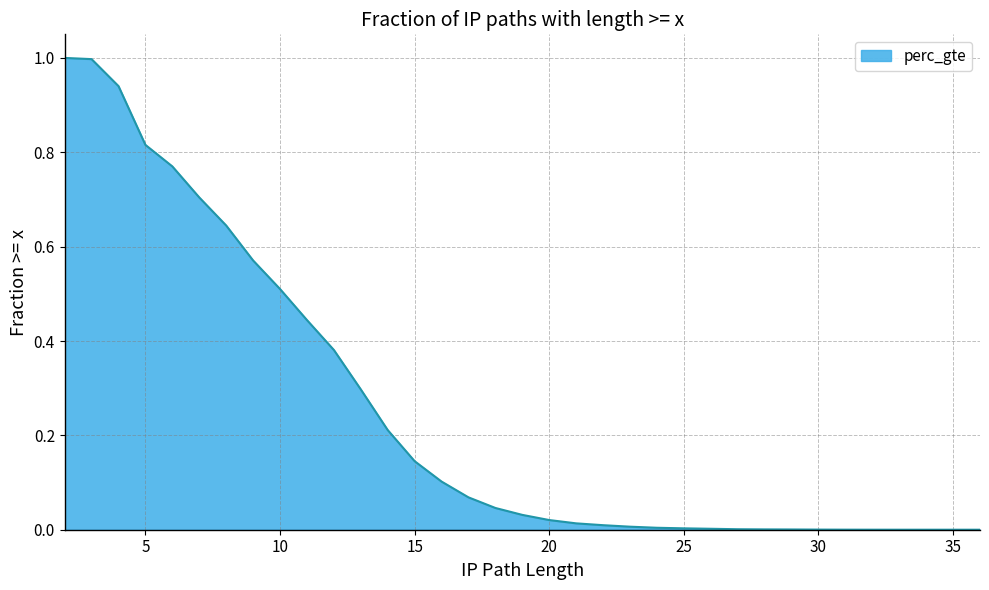

How many distinct data groups are displayed?

1